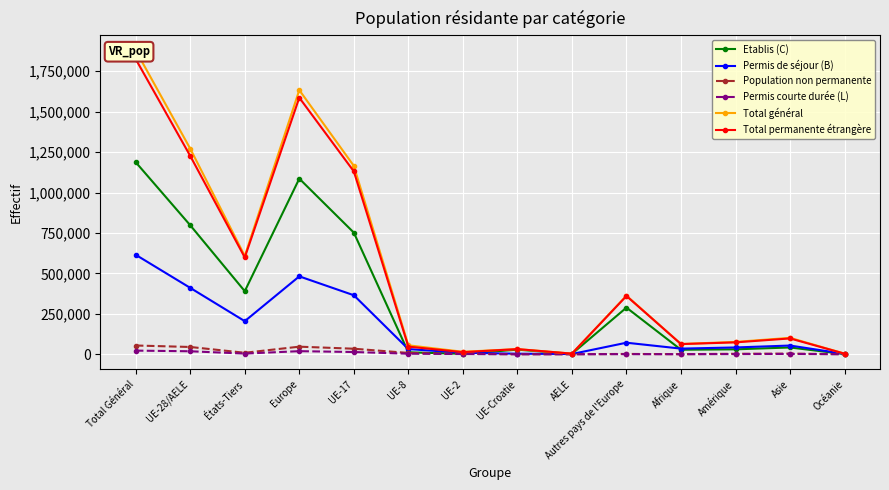

Reading left to right, what are all the values shown in this chart?

Etablis (C): Total Général=1187603	UE-28/AELE=797587	États-Tiers=390016	Europe=1086040	UE-17=752207	UE-8=11957	UE-2=2630	UE-Croatie=28416	AELE=2377	Autres pays de l'Europe=288453	Afrique=27865	Amérique=30393	Asie=41878	Océanie=1069
Permis de séjour (B): Total Général=615016	UE-28/AELE=410421	États-Tiers=204595	Europe=481718	UE-17=364876	UE-8=31886	UE-2=8898	UE-Croatie=3328	AELE=1433	Autres pays de l'Europe=71297	Afrique=34763	Amérique=41954	Asie=53846	Océanie=2419
Population non permanente: Total Général=54051	UE-28/AELE=44914	États-Tiers=9137	Europe=46794	UE-17=34133	UE-8=8160	UE-2=2387	UE-Croatie=158	AELE=76	Autres pays de l'Europe=1880	Afrique=451	Amérique=2837	Asie=3761	Océanie=204
Permis courte durée (L): Total Général=22441	UE-28/AELE=18398	États-Tiers=4043	Europe=19002	UE-17=13771	UE-8=3245	UE-2=1341	UE-Croatie=22	AELE=19	Autres pays de l'Europe=604	Afrique=237	Amérique=1101	Asie=2029	Océanie=71
Total général: Total Général=1879111	UE-28/AELE=1271320	États-Tiers=607791	Europe=1633554	UE-17=1164987	UE-8=55248	UE-2=15256	UE-Croatie=31924	AELE=3905	Autres pays de l'Europe=362234	Afrique=63316	Amérique=76285	Asie=101514	Océanie=3763
Total permanente étrangère: Total Général=1825060	UE-28/AELE=1226406	États-Tiers=598654	Europe=1586760	UE-17=1130854	UE-8=47088	UE-2=12869	UE-Croatie=31766	AELE=3829	Autres pays de l'Europe=360354	Afrique=62865	Amérique=73448	Asie=97753	Océanie=3559